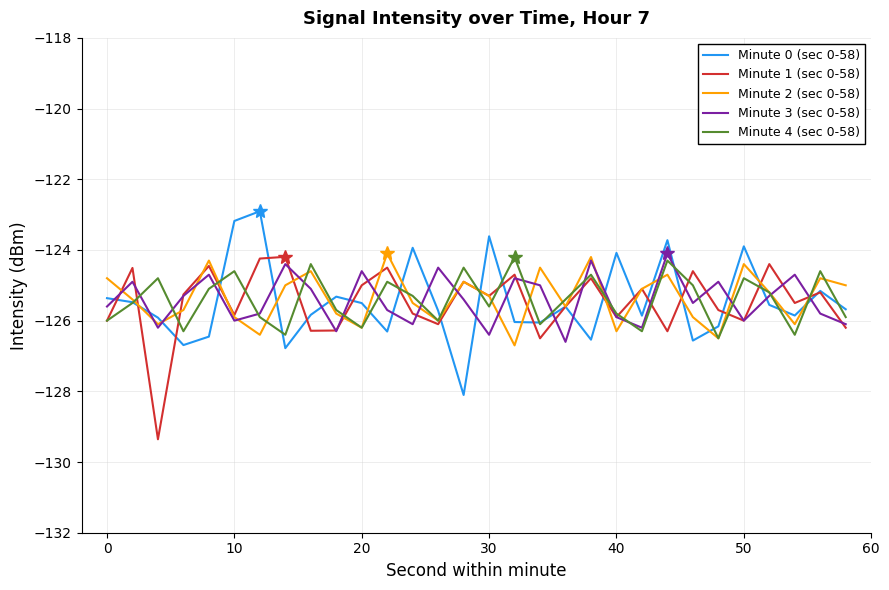

True or false: Minute 3 (sec 0-58) and Minute 0 (sec 0-58) intersect in this chart.

True